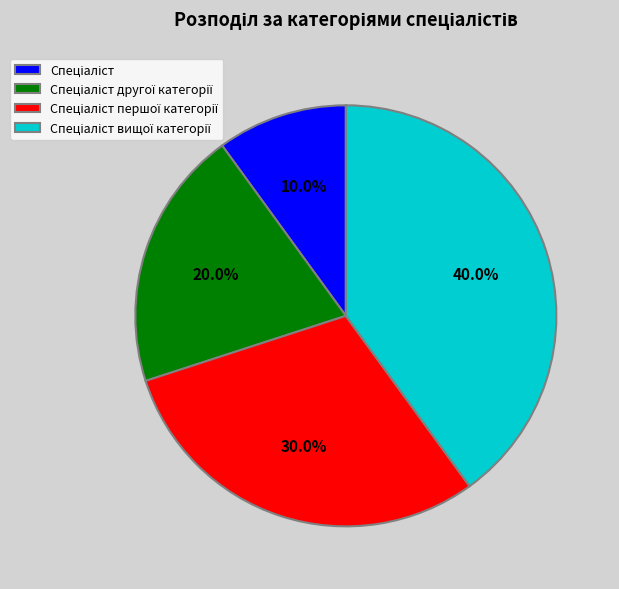

Does any single category account for the majority?

No